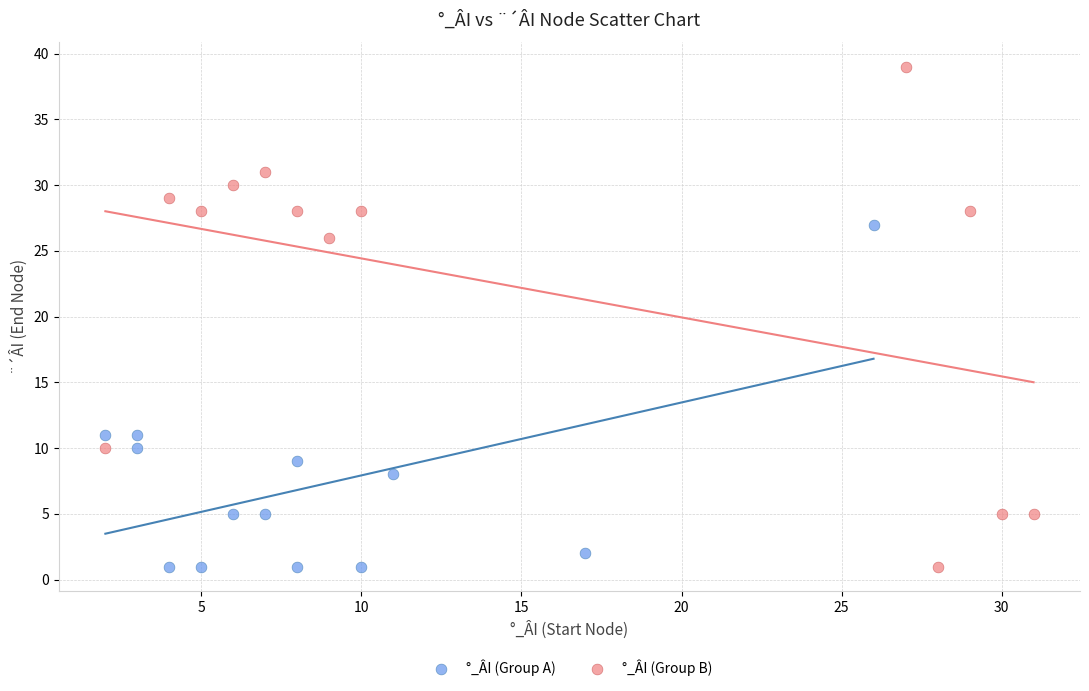

Which series has the widest spread of Y values?

°_ÂI (Group B)